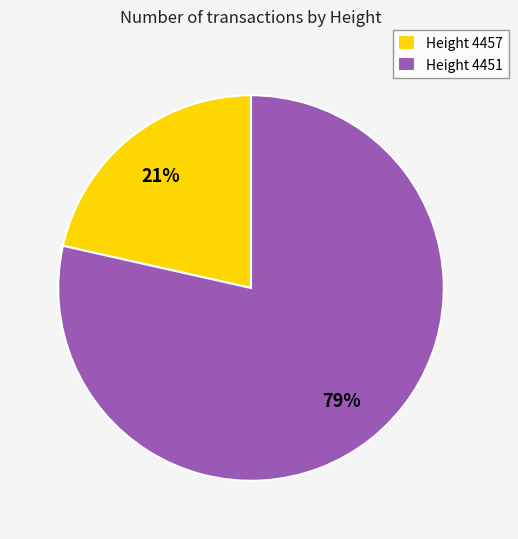

Between Height 4451 and Height 4457, which is larger?

Height 4451